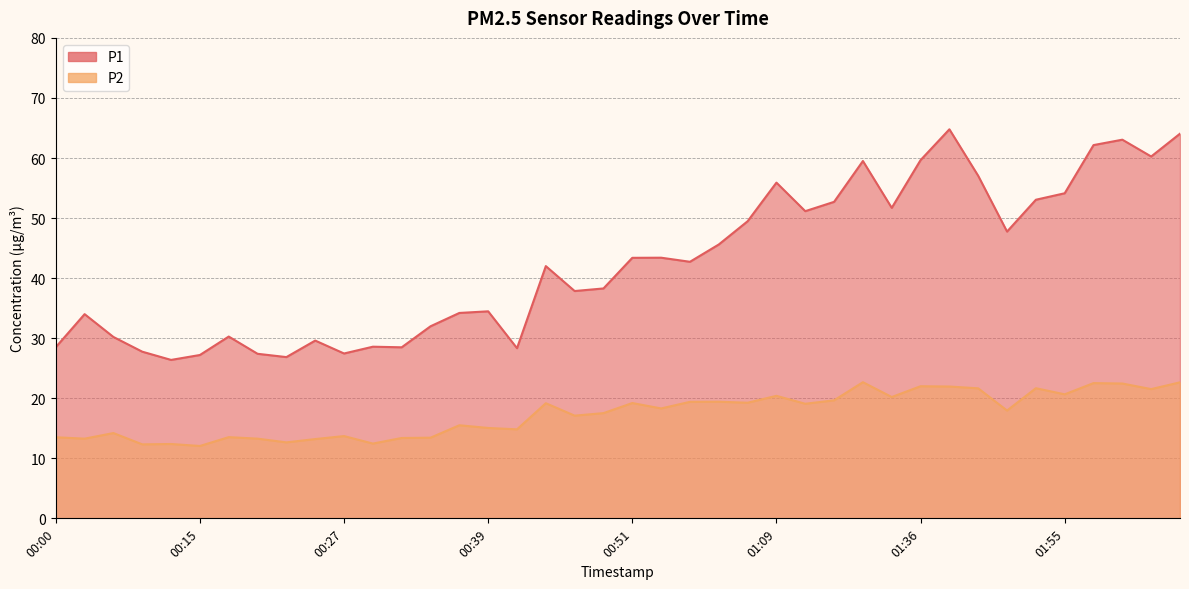

What are all the series names shown in the legend?

P1, P2